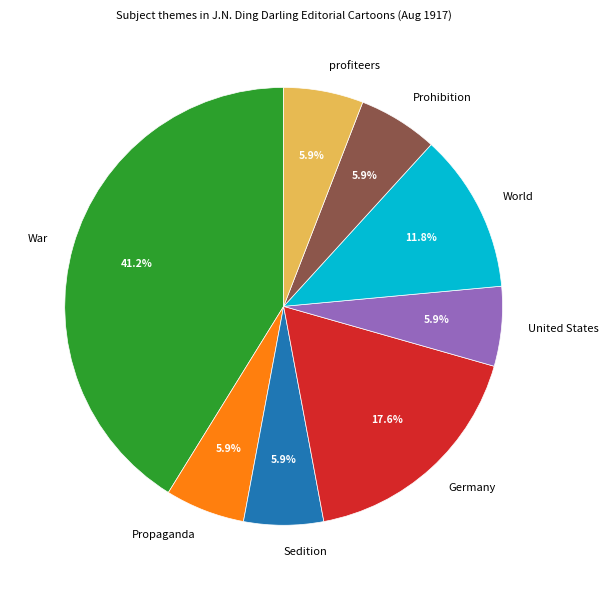

What is the total percentage of United States and profiteers?

11.8%